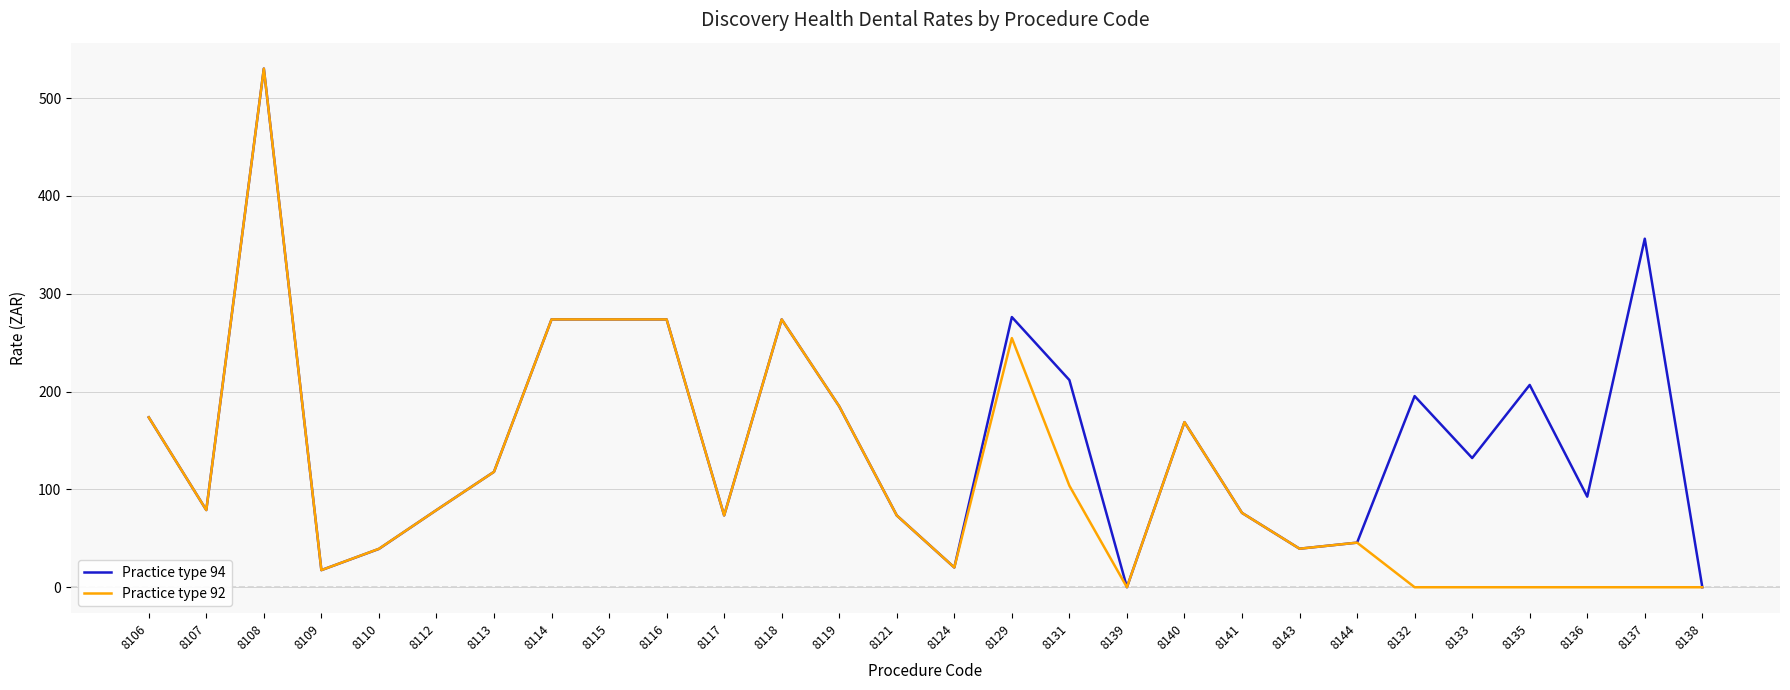

What is the maximum value shown in the chart?

530.2